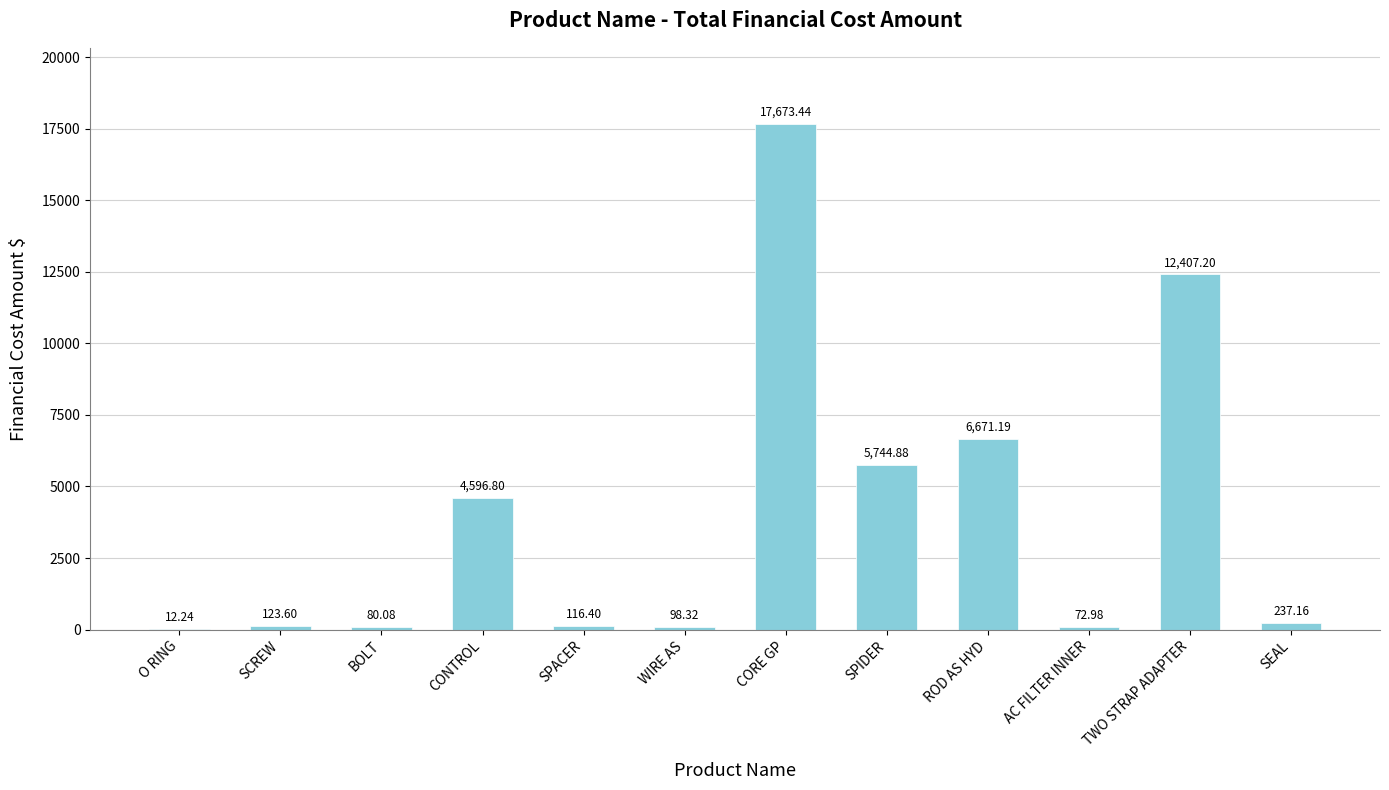

How many values exceed 237?

6